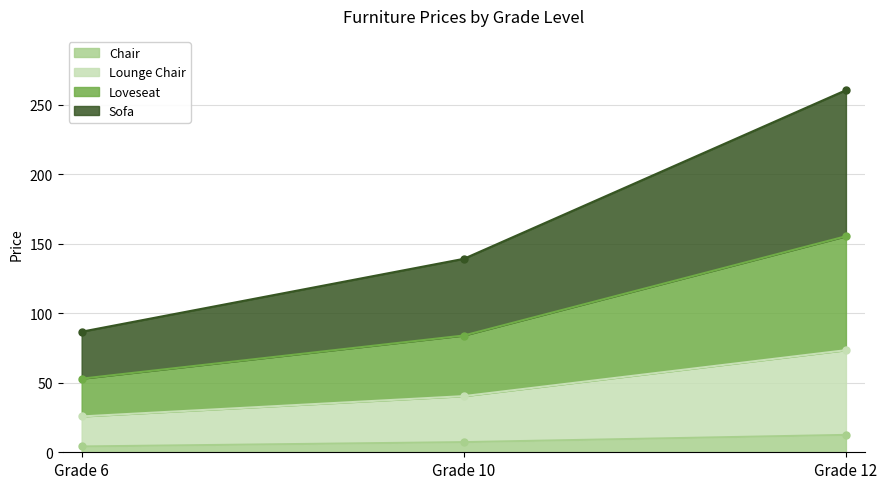

The Chair series shows 5.9 at Grade 12. True or false?

False